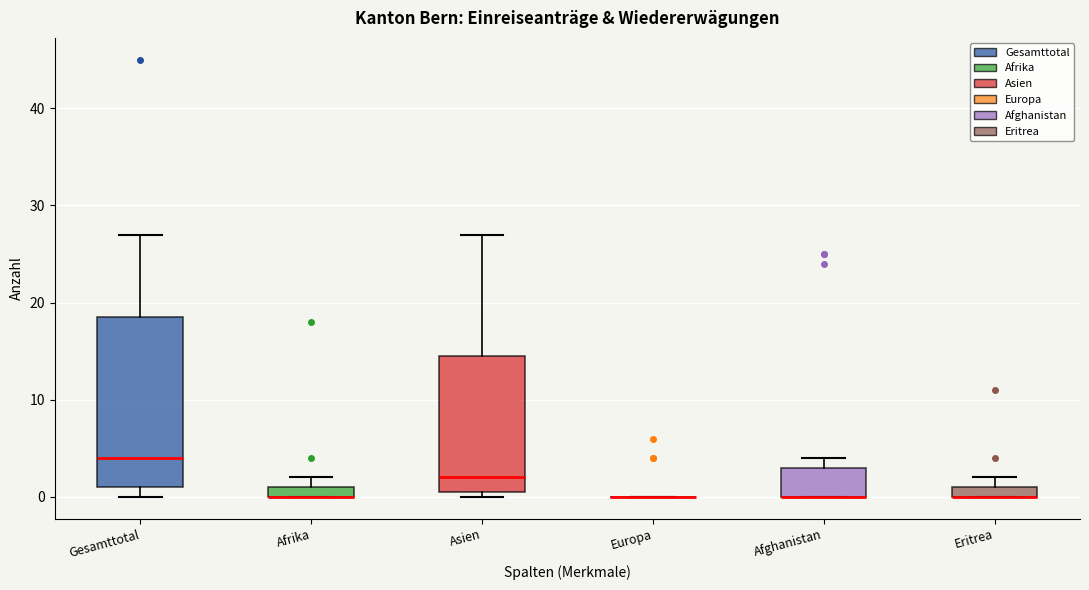

Which box is the tallest, from its lower edge to its upper edge?

Gesamttotal